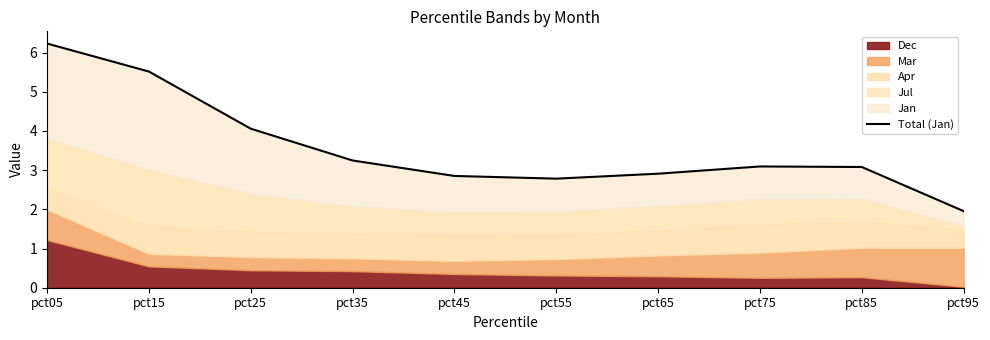

How many data points are less than 3?

4